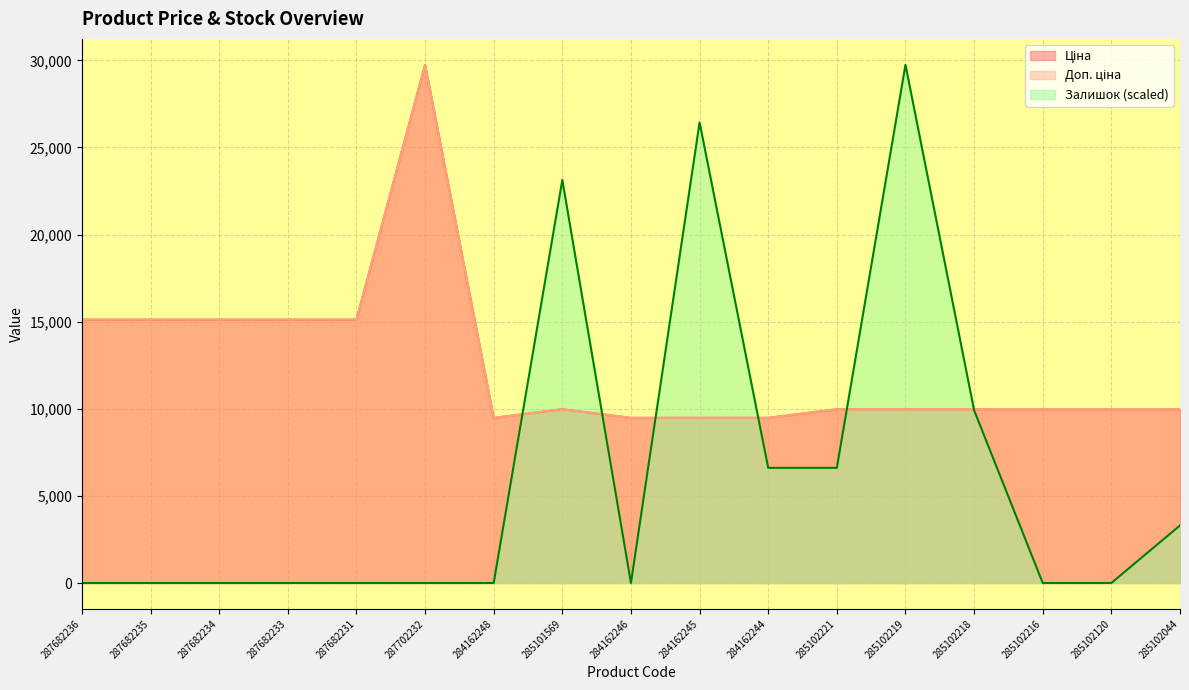

The value of Залишок at 287682233 is 0.0. True or false?

True